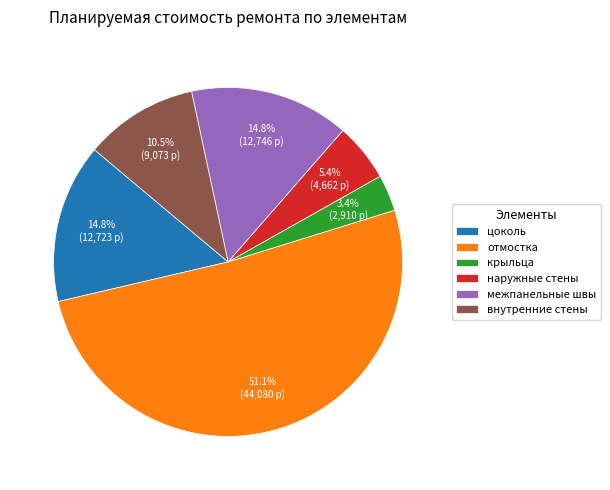

True or false: цоколь accounts for 15% of the total.

True